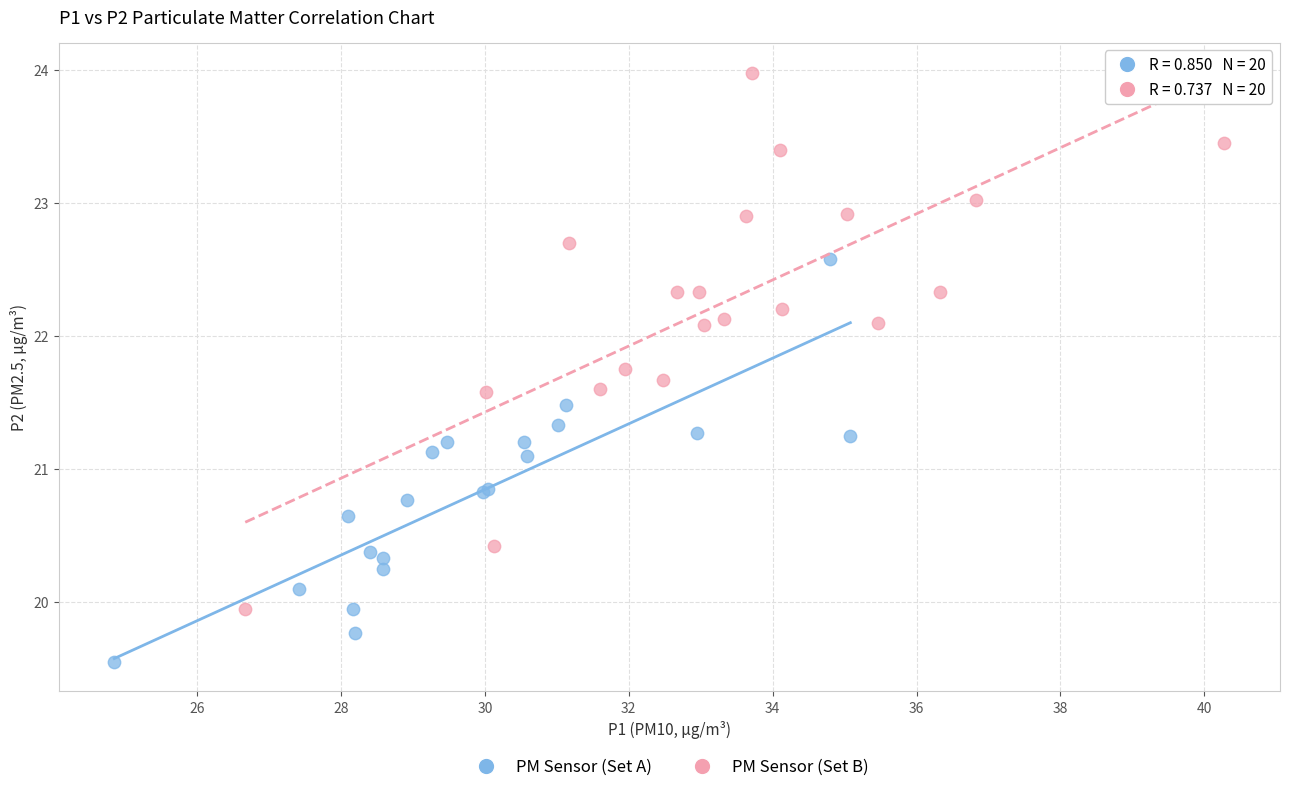

Which series contains the highest Y value?

PM Sensor (Set B)